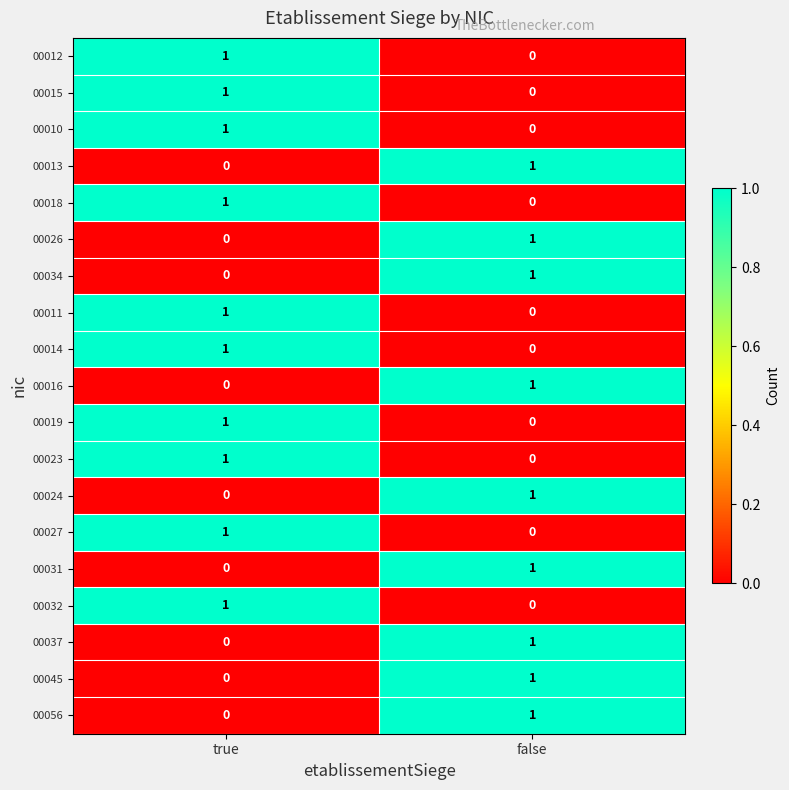

Where is 00037 nearest to the value 0?

true